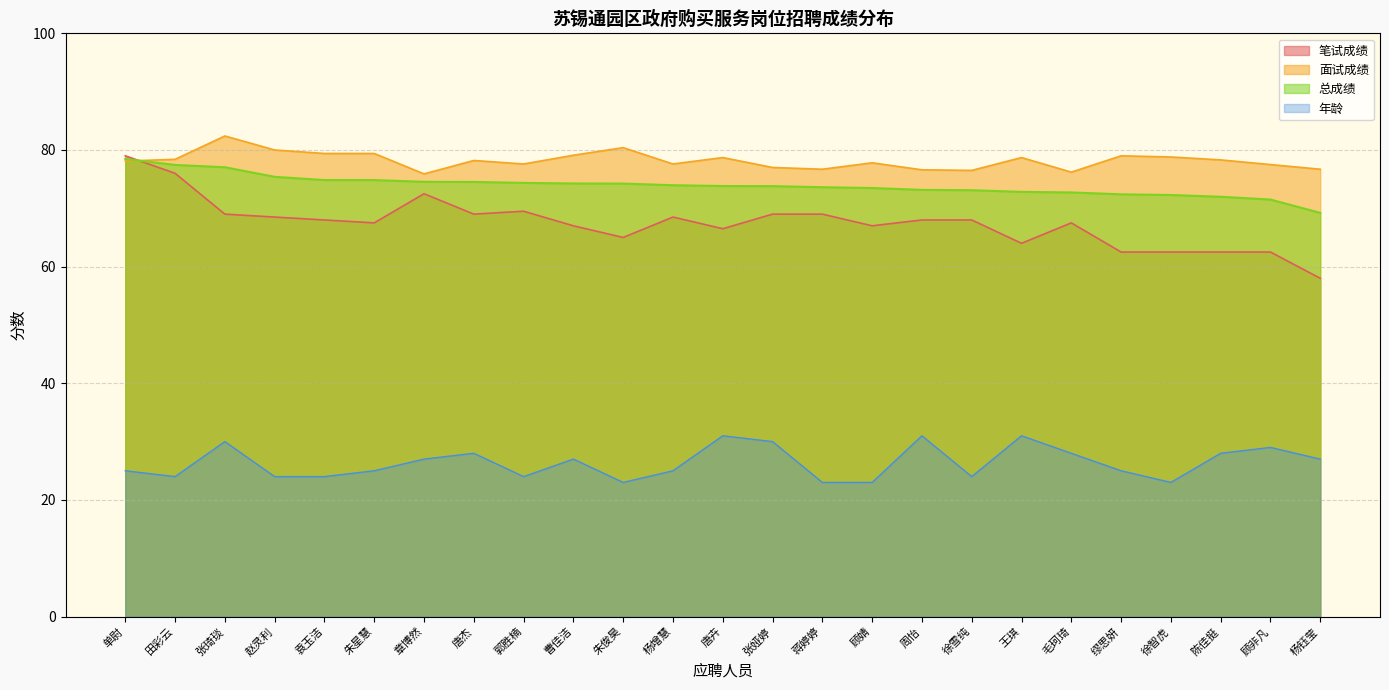

Between 唐杰 and 田彩云, which is larger?

田彩云